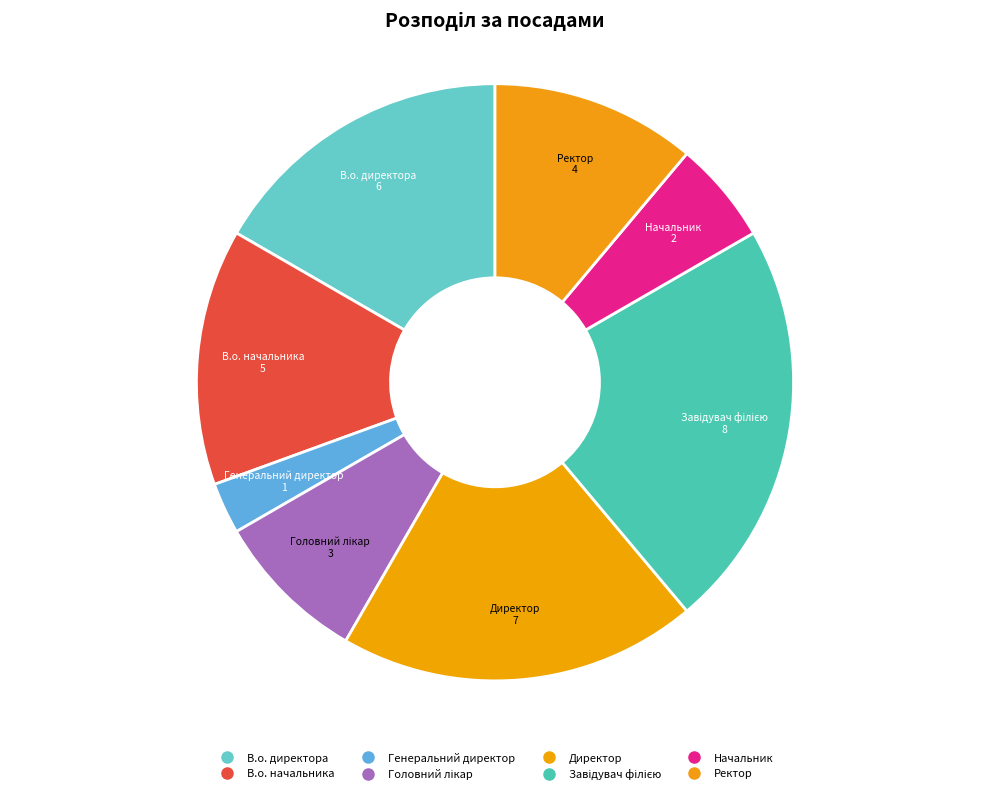

Which has a higher value, В.о. начальника or Начальник?

В.о. начальника